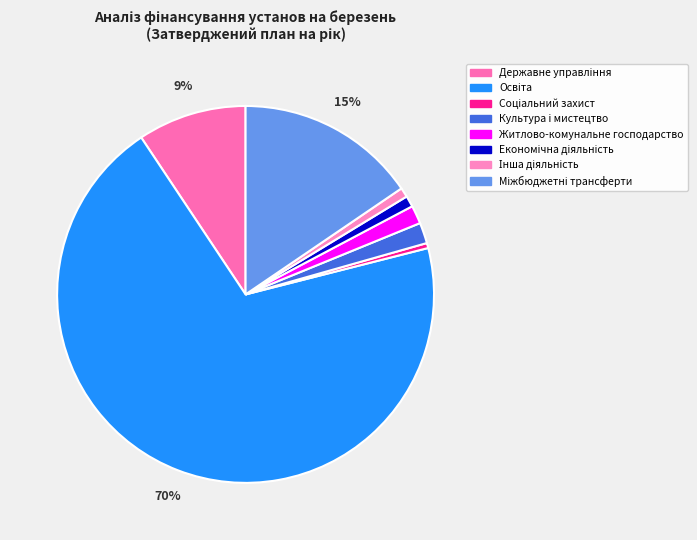

Count the number of slices in the pie.

8